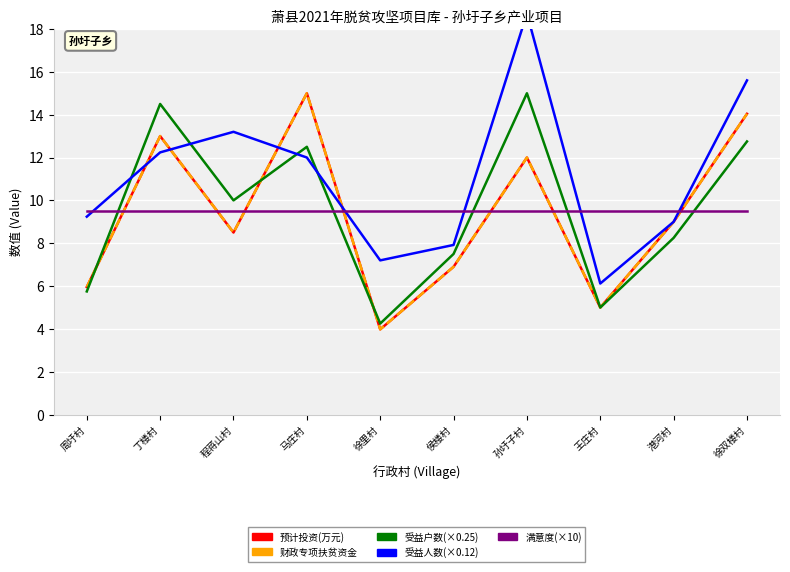

What is the sum of all 受益人数 values?

111.2